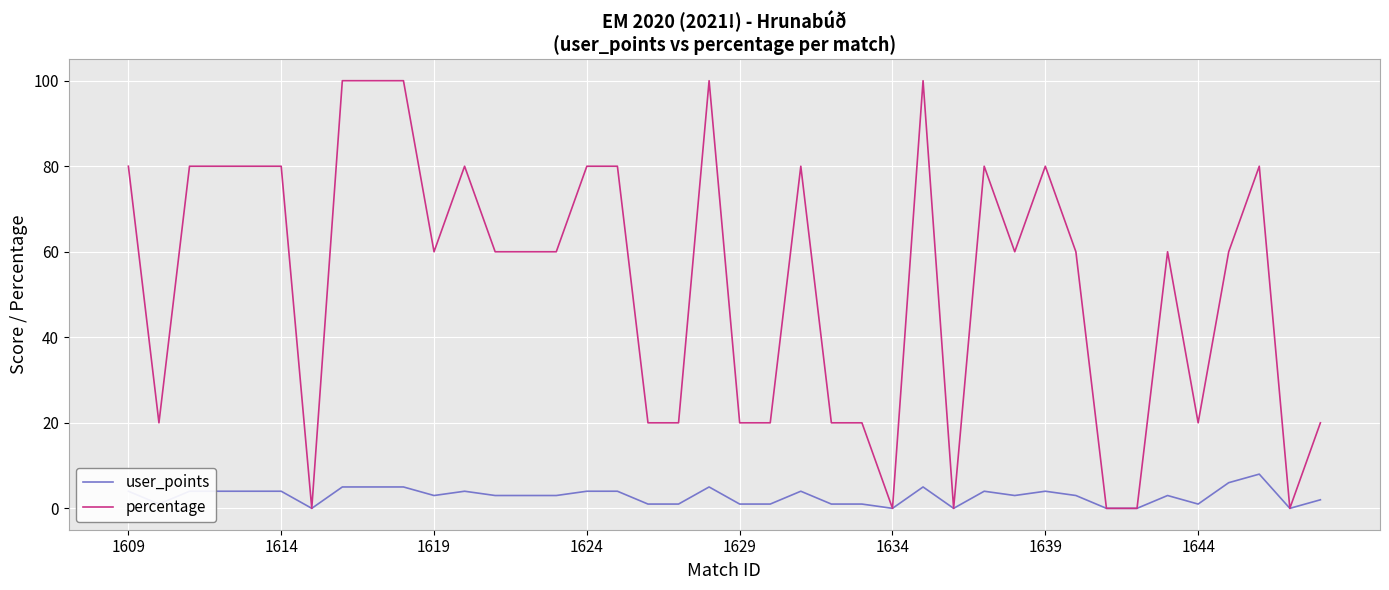

Rank the series by their average value, from highest to lowest.

percentage, user_points